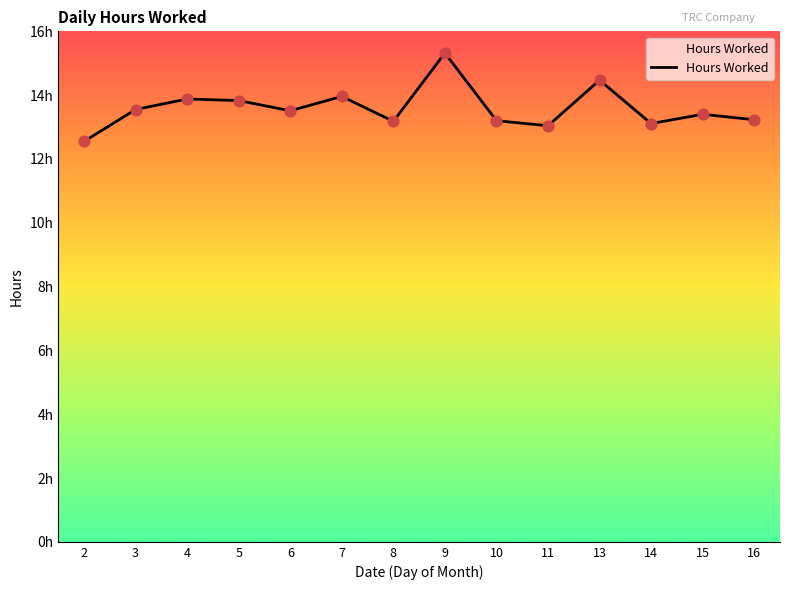

Approximately how many times larger is the value at 7 compared to 3?

1.0